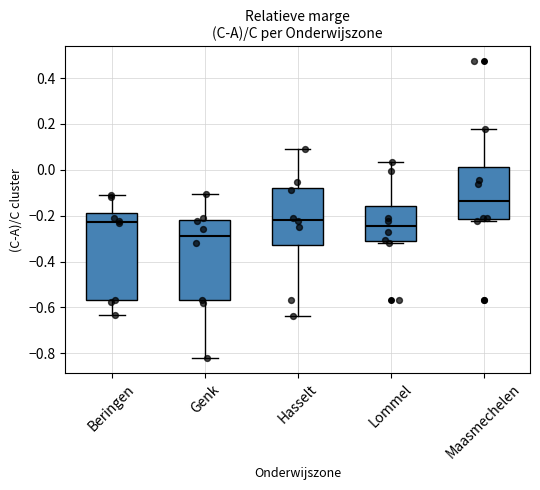

Which box has the highest median line?

Maasmechelen